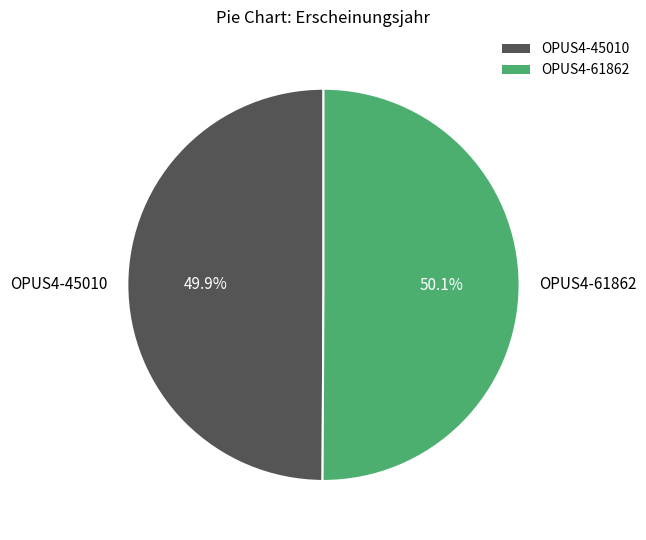

What is the total percentage of OPUS4-61862 and OPUS4-45010?

100.0%